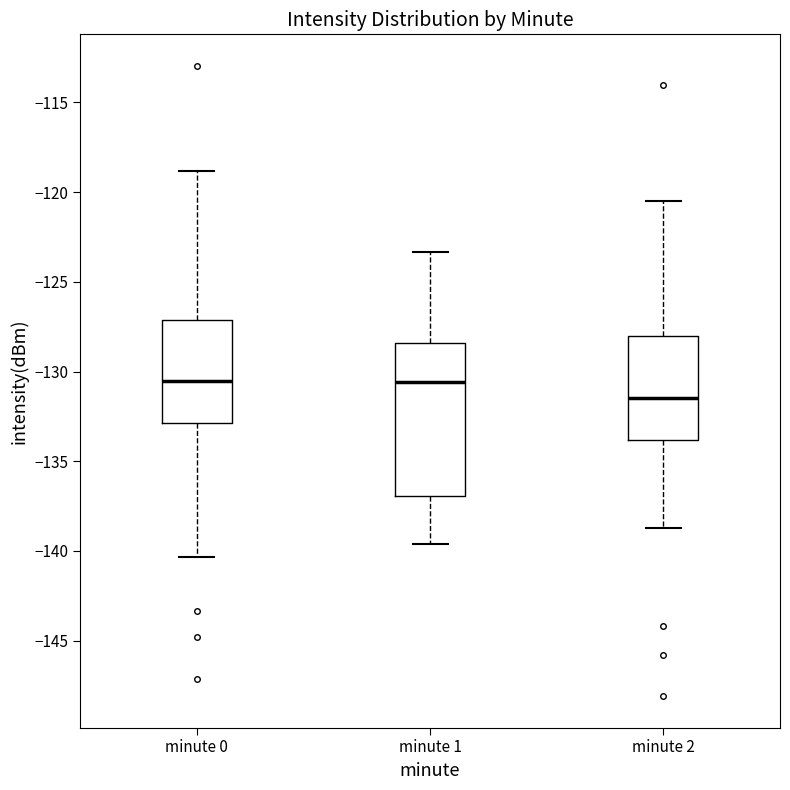

Reading left to right, read every box against the y-axis: the position of its median line, the range the box covers, and the ends of its whiskers. The values are not printed on the chart, so give them approximately, as read against the axis.

minute 0: median -130.5, box -133.0 to -127.0, whiskers -140.5 to -119.0
minute 1: median -130.5, box -137.0 to -128.5, whiskers -139.5 to -123.5
minute 2: median -131.5, box -134.0 to -128.0, whiskers -138.5 to -120.5